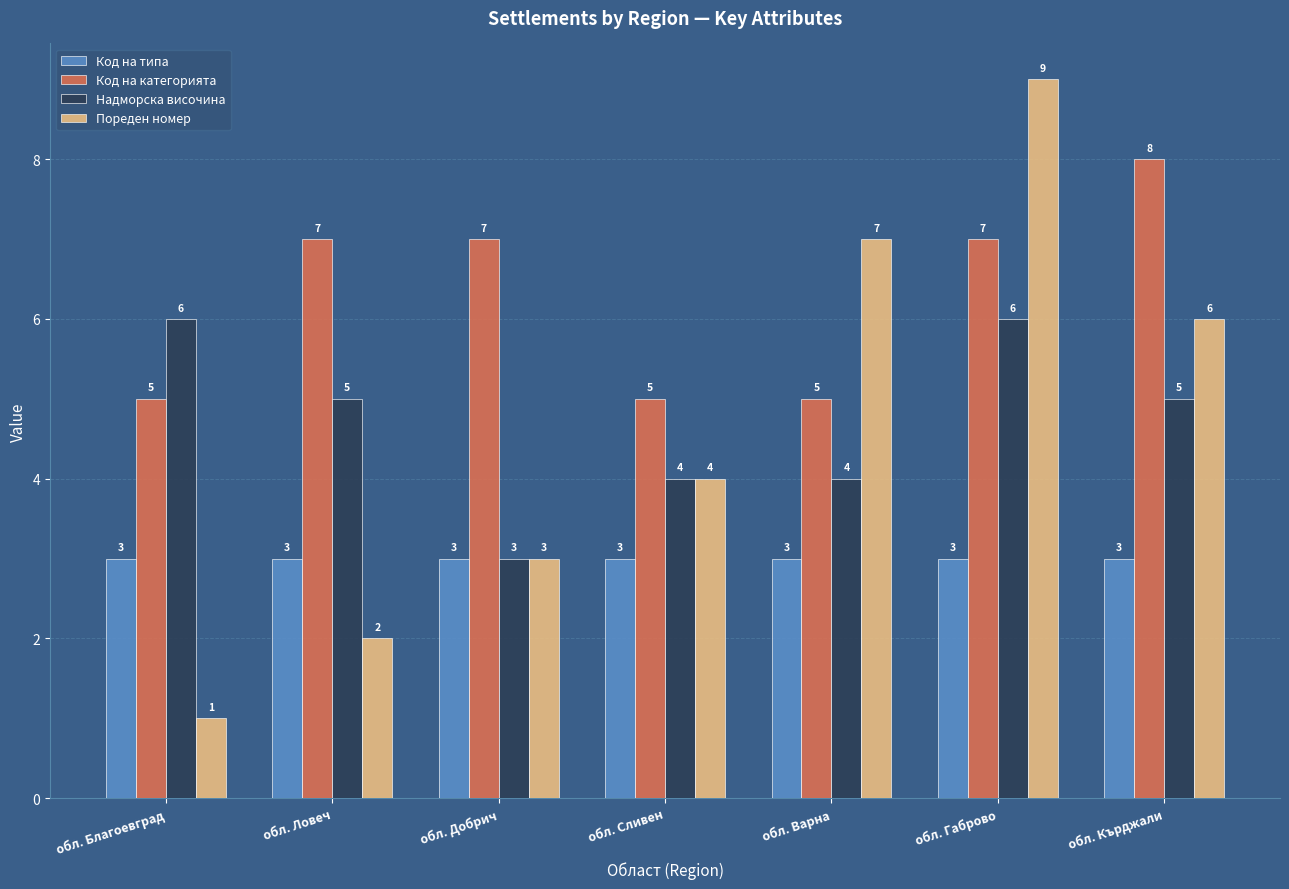

Is the value of Надморска височина at обл. Сливен greater than the value of Пореден номер at обл. Кърджали?

No